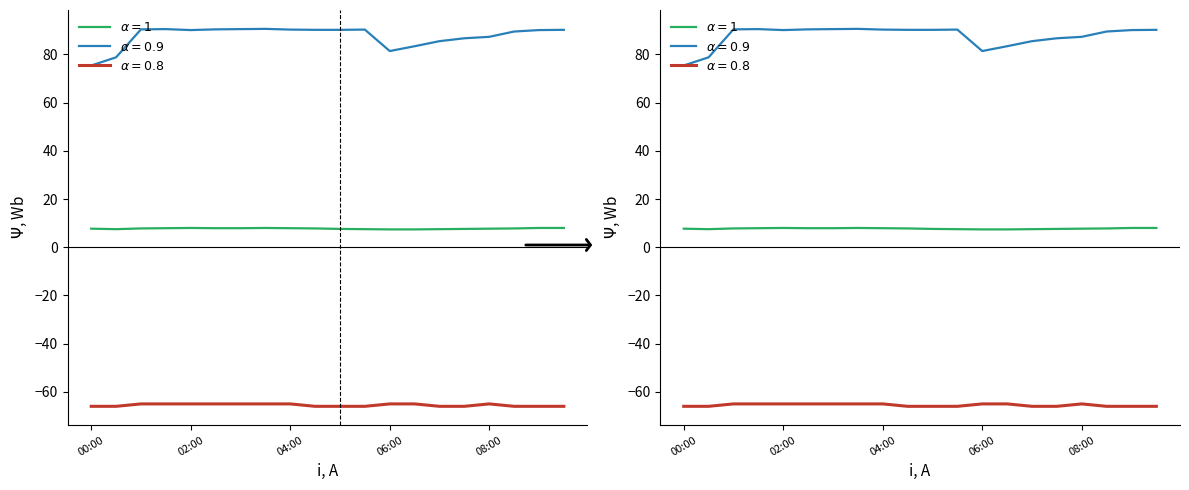

What is the label of the 19th point from the left?

09:00